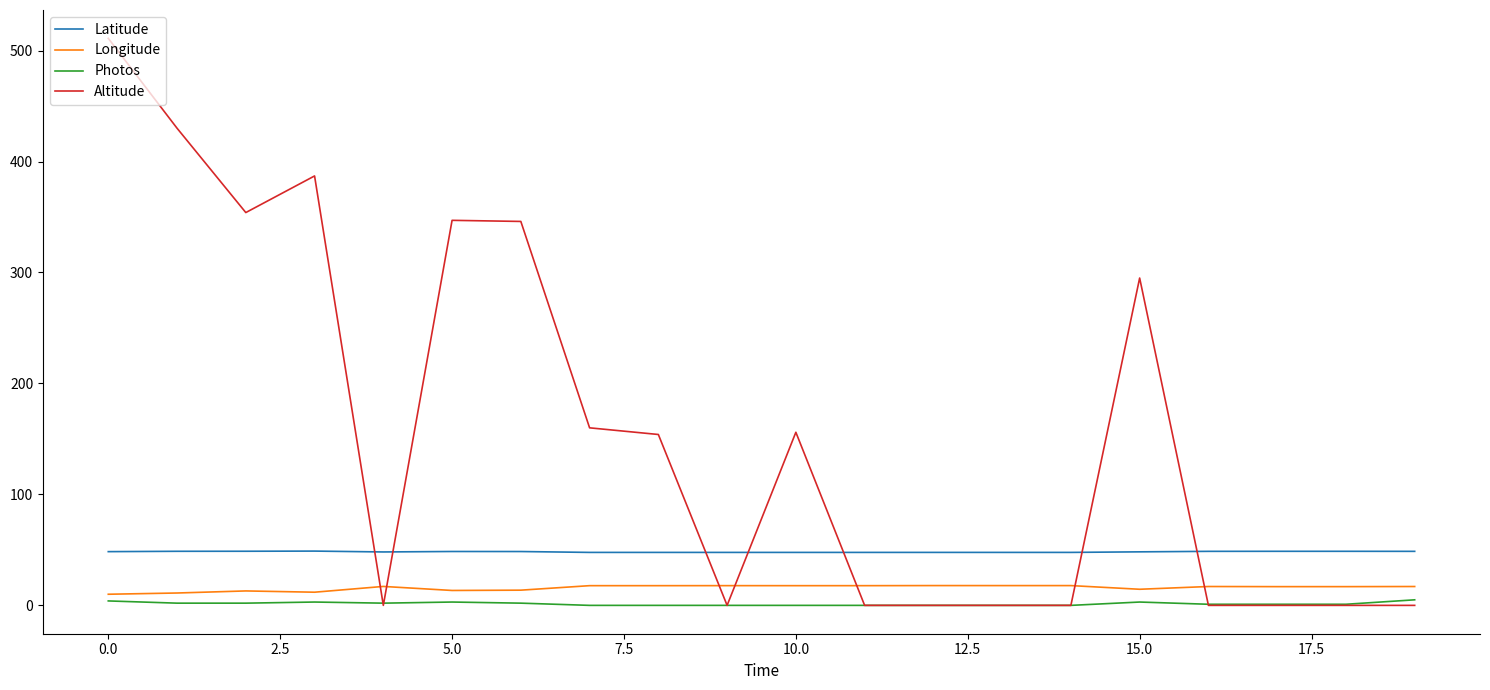

True or false: Latitude and Longitude cross at least once.

False